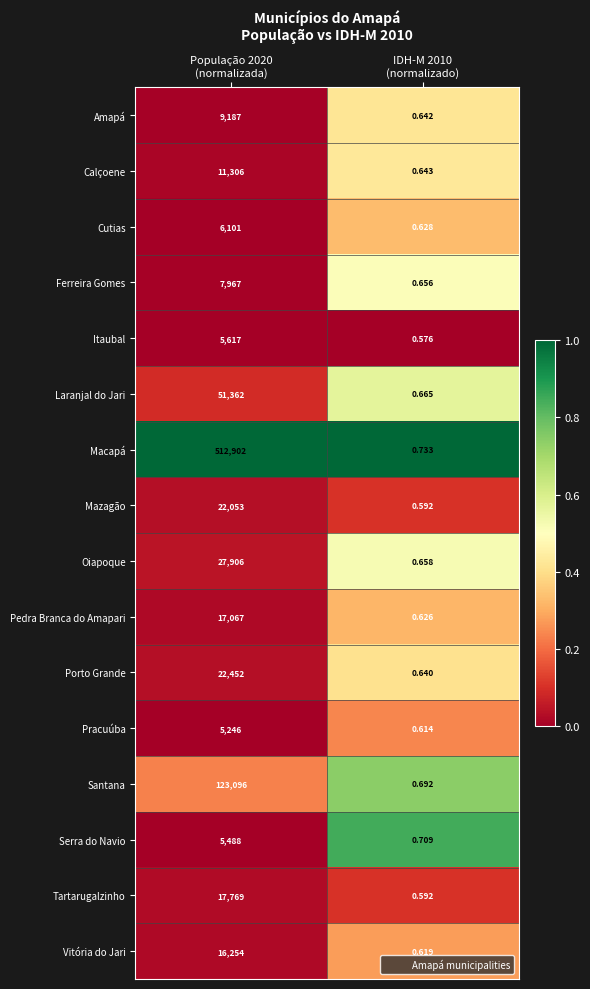

What is the maximum value shown in the chart?

512902.0